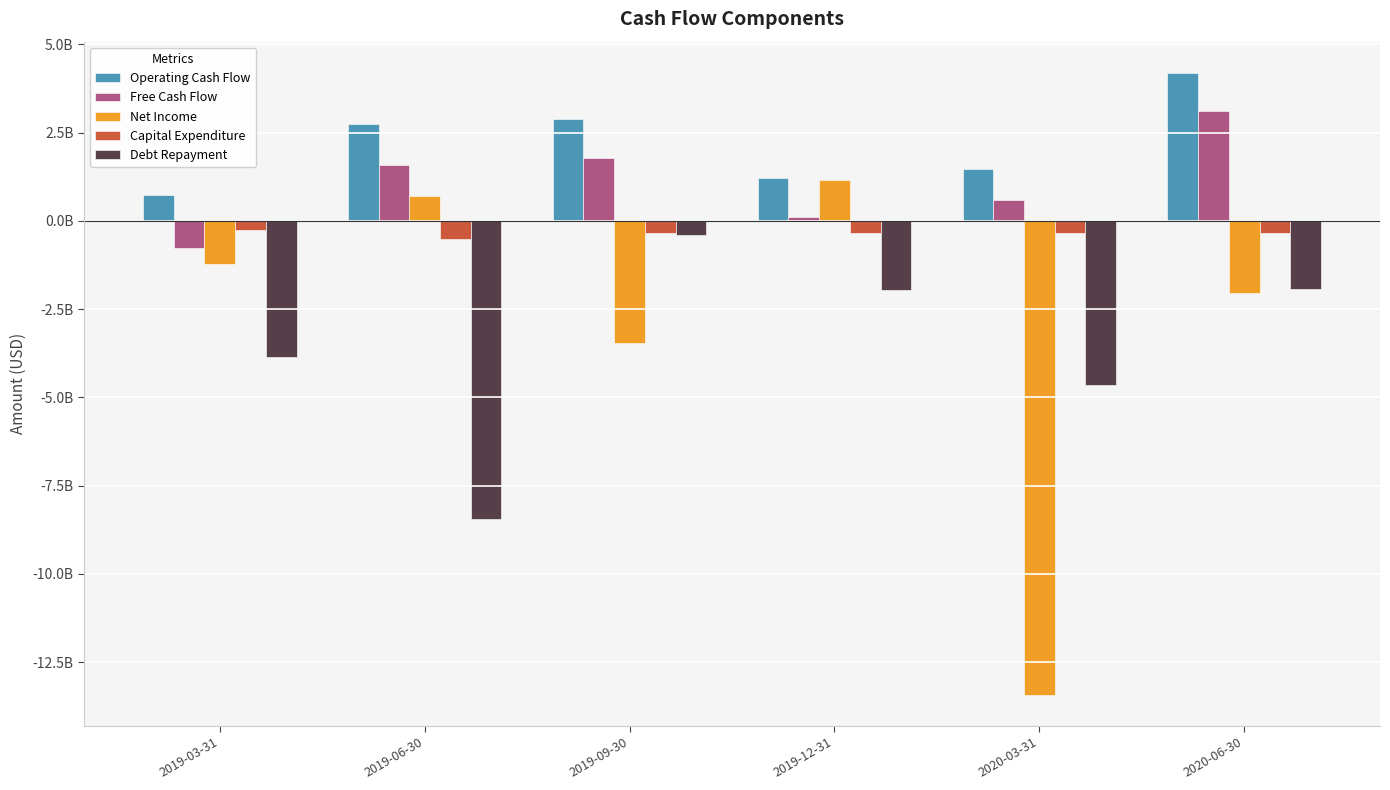

What is the value of the Operating Cash Flow bar at the 1st from the left?

744336000